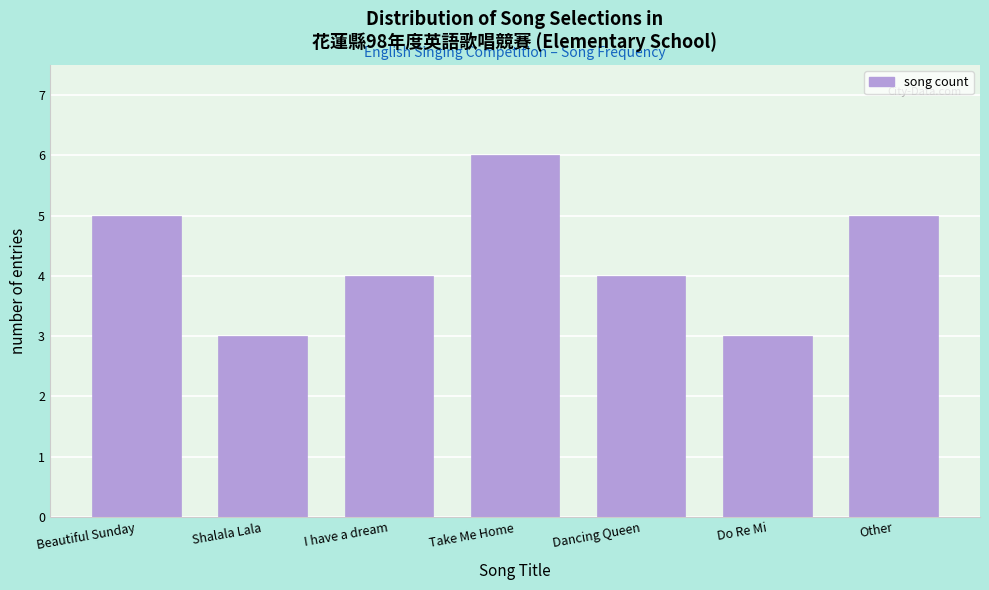

Reading right to left, list all the values displayed in this chart.

5	3	4	6	4	3	5